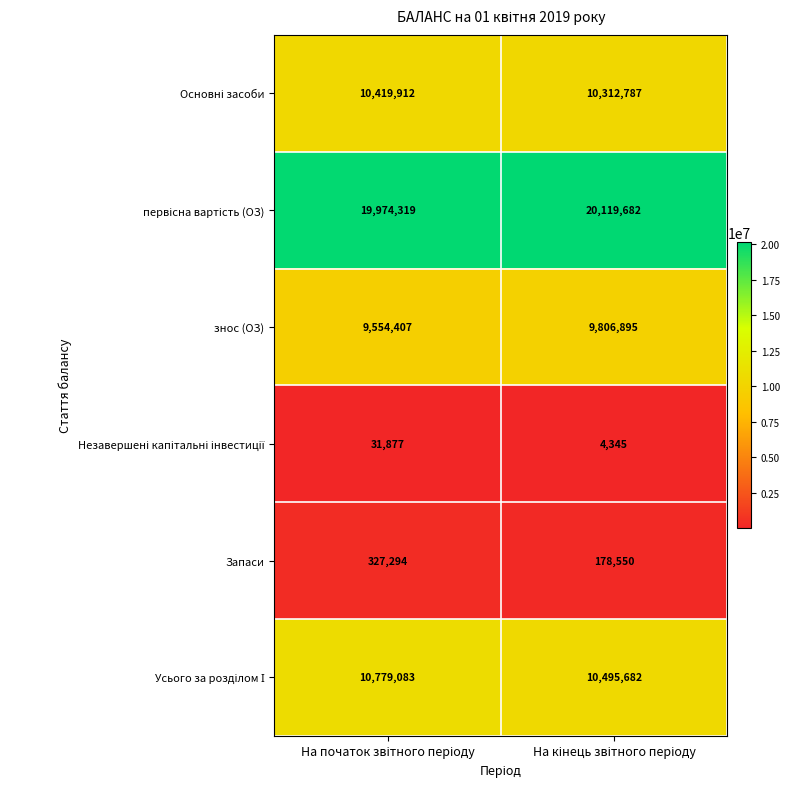

What is the minimum value shown in the chart?

4345